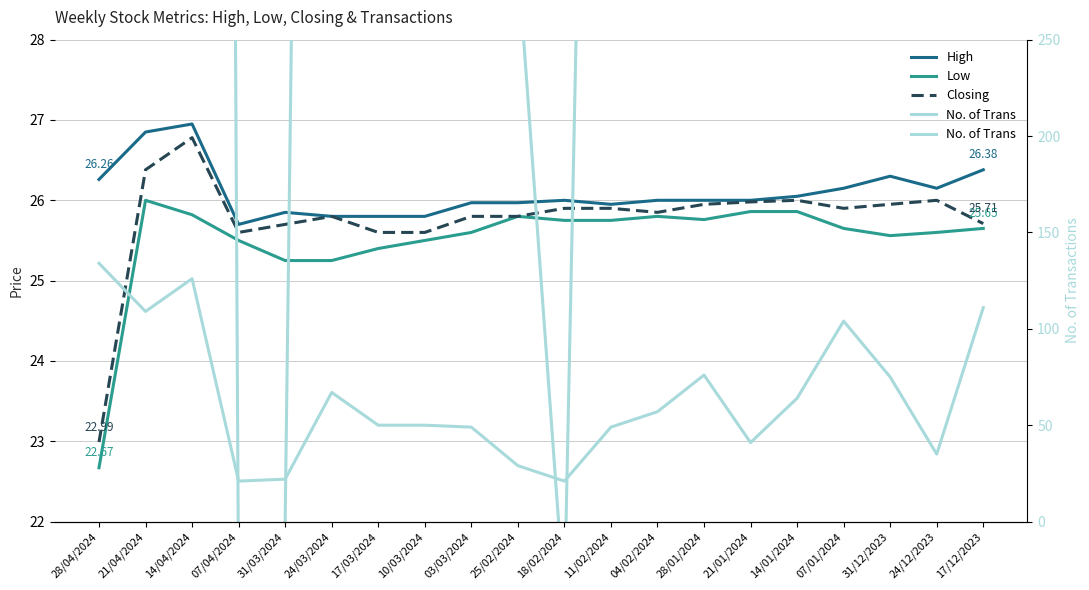

Is this an area chart (filled region under the line)?

No